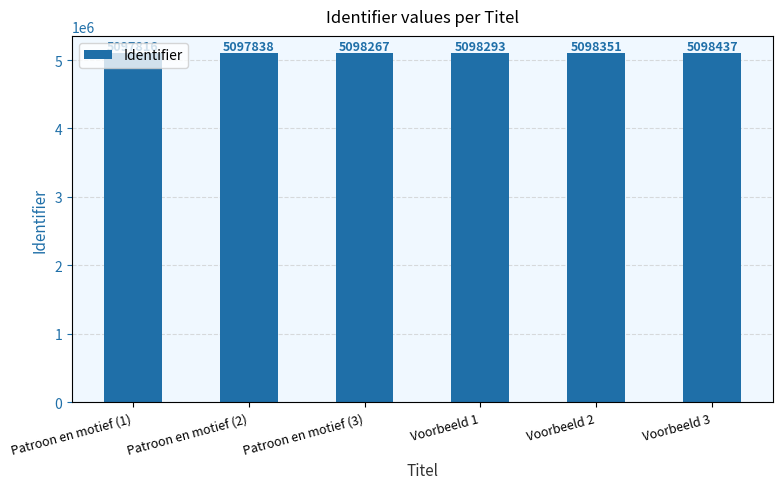

Reading right to left, transcribe all the data shown in this chart.

Voorbeeld 3=5098437	Voorbeeld 2=5098351	Voorbeeld 1=5098293	Patroon en motief (3)=5098267	Patroon en motief (2)=5097838	Patroon en motief (1)=5097816